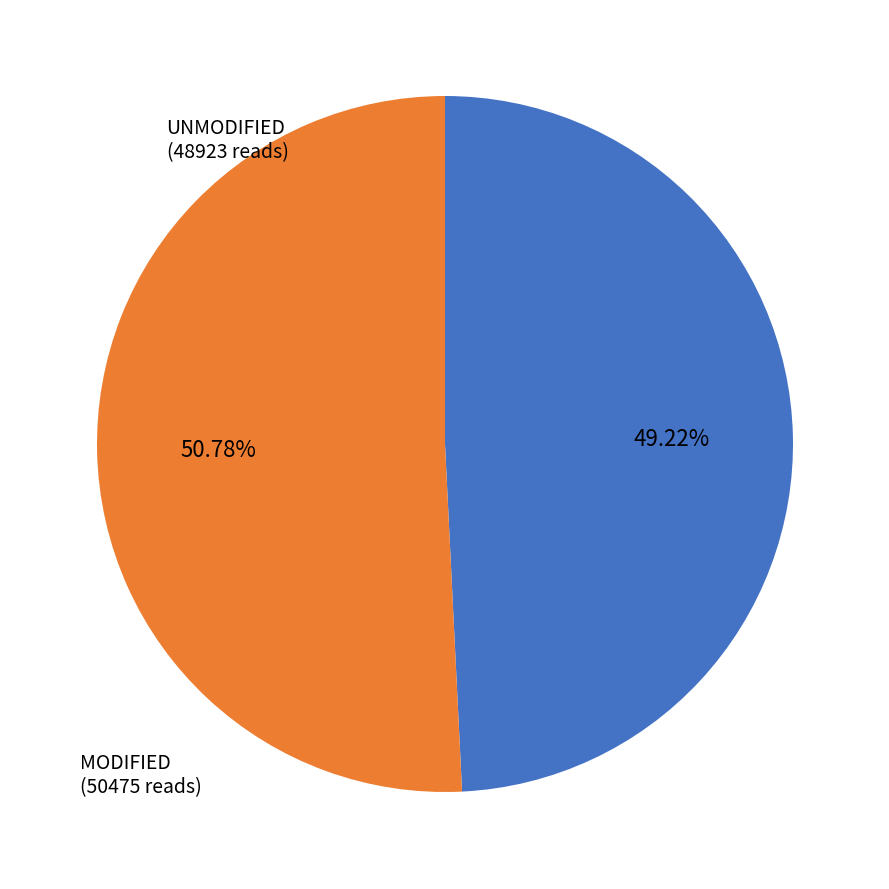

Count the number of slices in the pie.

2